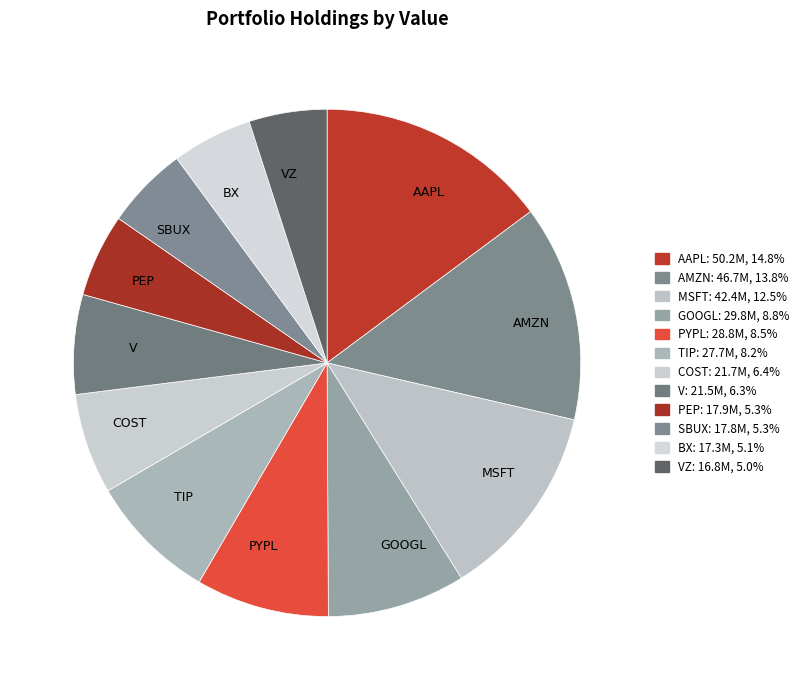

Is the sum of PEP and PYPL greater than half?

No